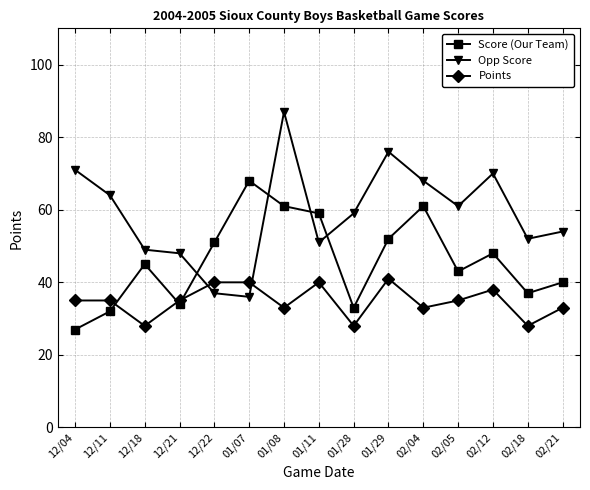

Is the value of Score (Our Team) at 12/21 greater than the value of Points at 01/07?

No